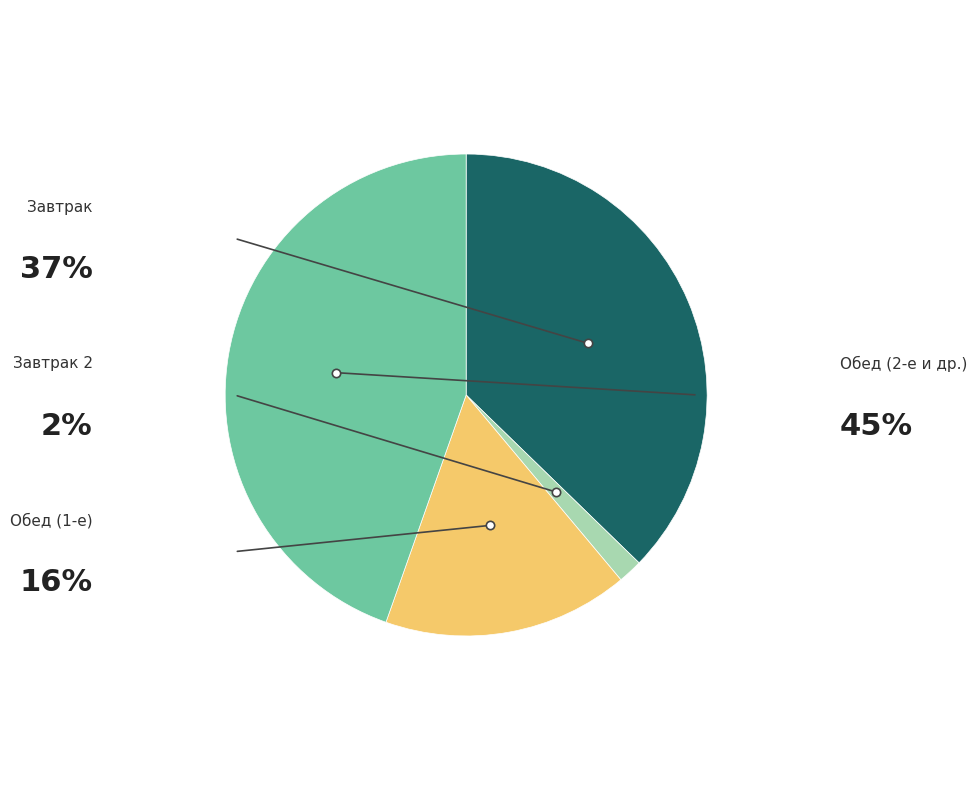

Does any single category account for the majority?

No